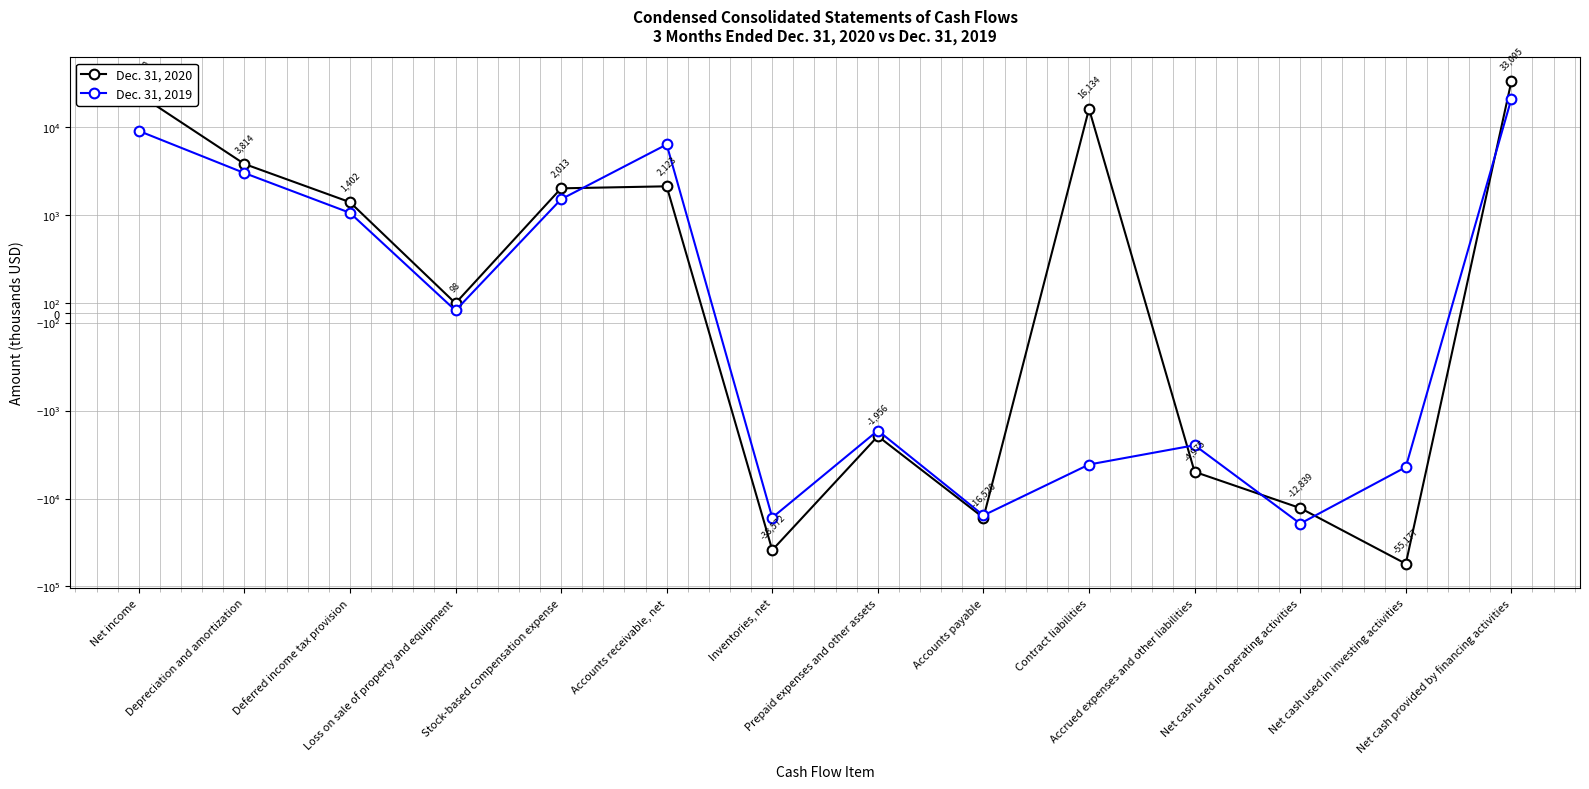

At which label does Dec. 31, 2020 reach its minimum?

Net cash used in investing activities